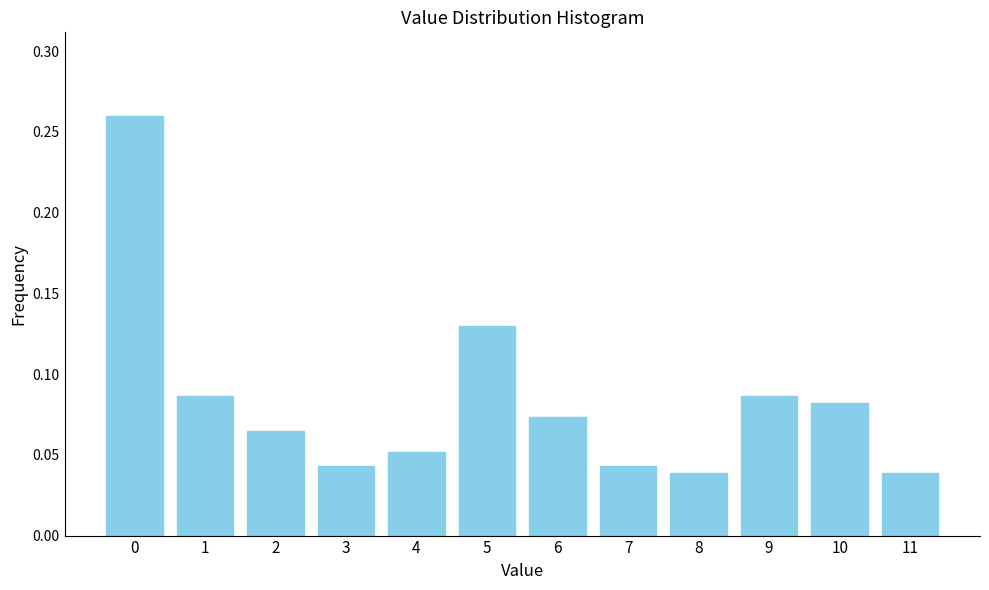

Reading left to right, list every bar in this chart as the range it spans on the x-axis followed by its height. The values are not printed on the chart, so give them approximately, as read against the axis.

-0.5 to 0.5: 0.260
0.5 to 1.5: 0.085
1.5 to 2.5: 0.065
2.5 to 3.5: 0.045
3.5 to 4.5: 0.050
4.5 to 5.5: 0.130
5.5 to 6.5: 0.075
6.5 to 7.5: 0.045
7.5 to 8.5: 0.040
8.5 to 9.5: 0.085
9.5 to 10.5: 0.080
10.5 to 11.5: 0.040